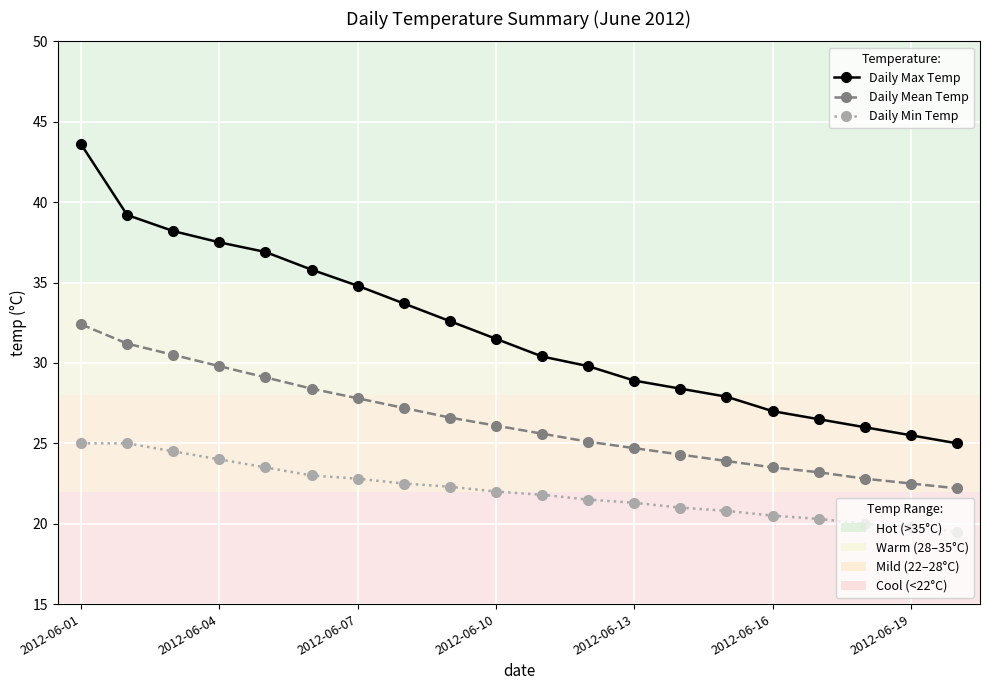

What is the minimum value shown in the chart?

19.5